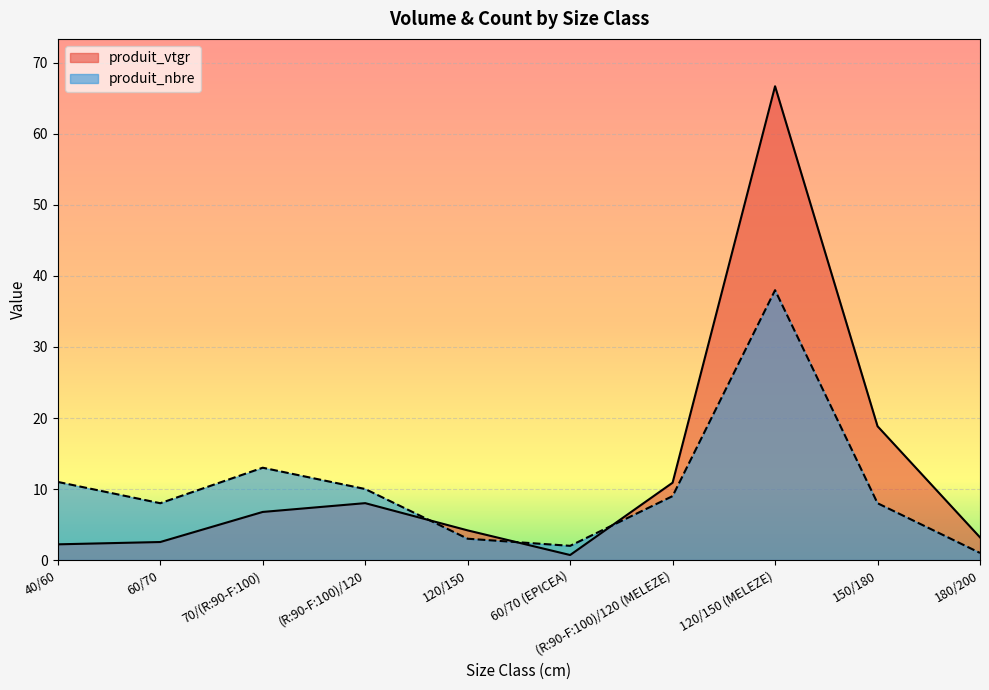

What is the difference between the produit_nbre values at 180/200 and 120/150?

2.0